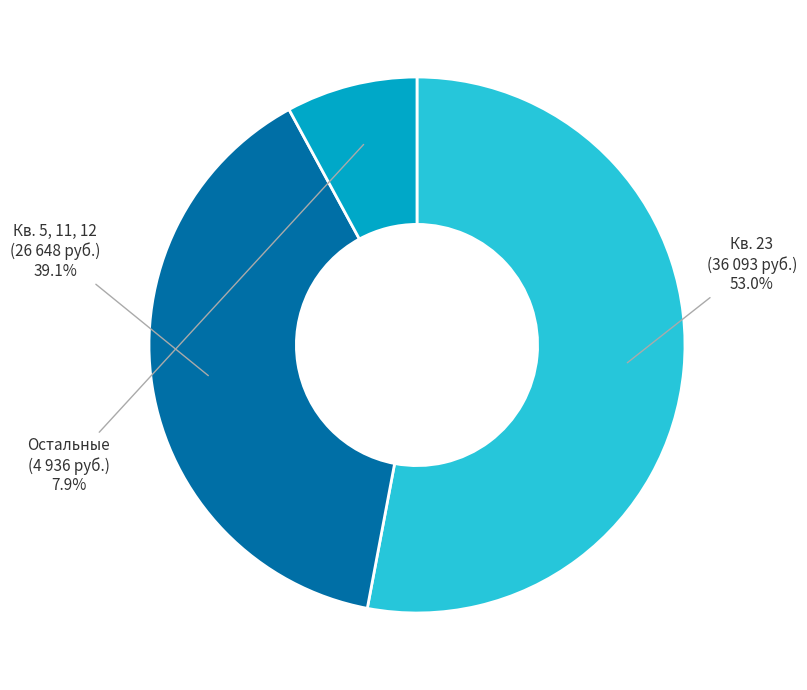

What is the ratio of the value at Кв. 23 (36 093 руб.) to the value at Кв. 5, 11, 12 (26 648 руб.)?

1.4